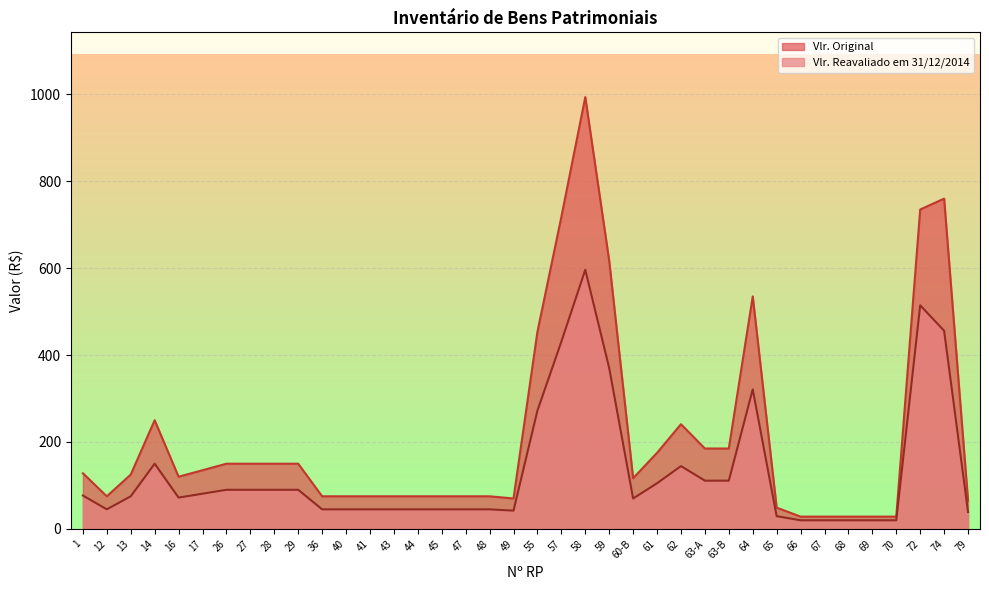

Which category has the lowest value across all series?

66